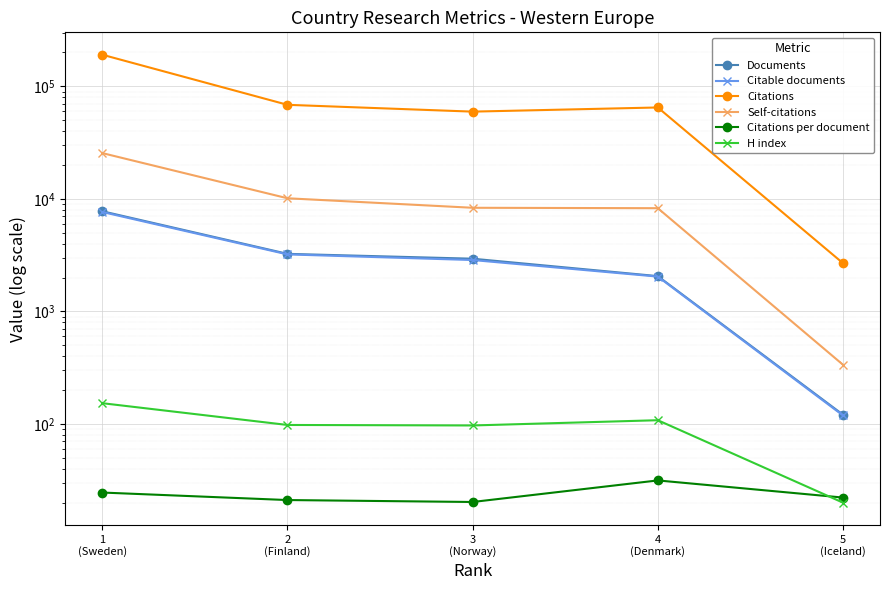

What position from the left is 3
(Norway)?

3